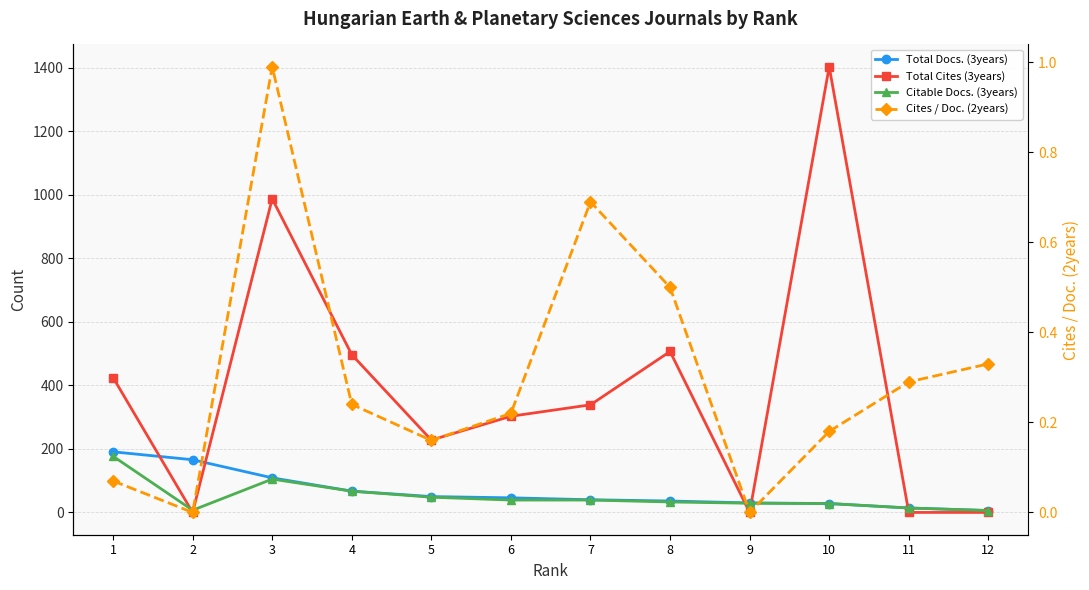

Is this an area chart (filled region under the line)?

No